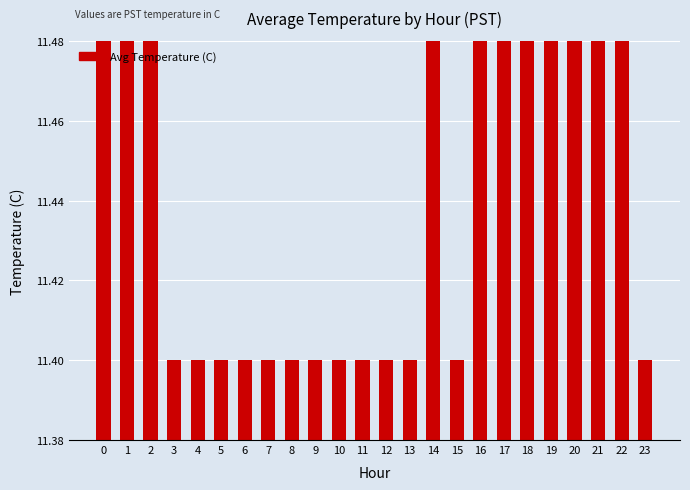

Approximately how many times larger is the value at 20 compared to 5?

1.0